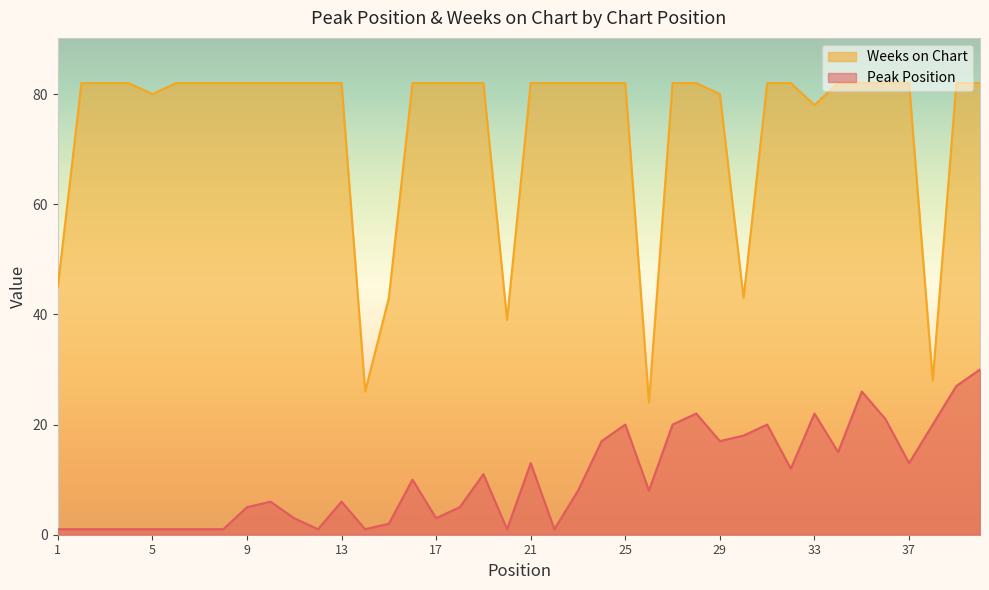

Which series has the widest spread of values?

Weeks on Chart